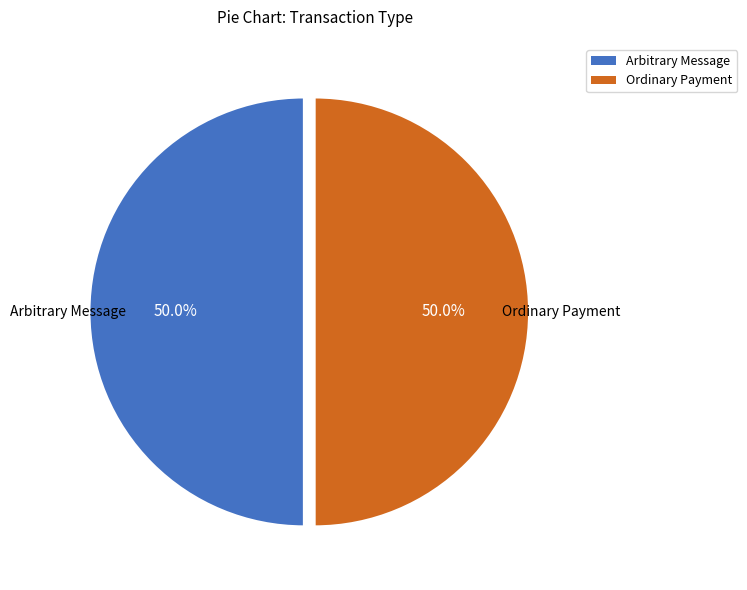

Is the sum of Ordinary Payment and Arbitrary Message greater than half?

Yes